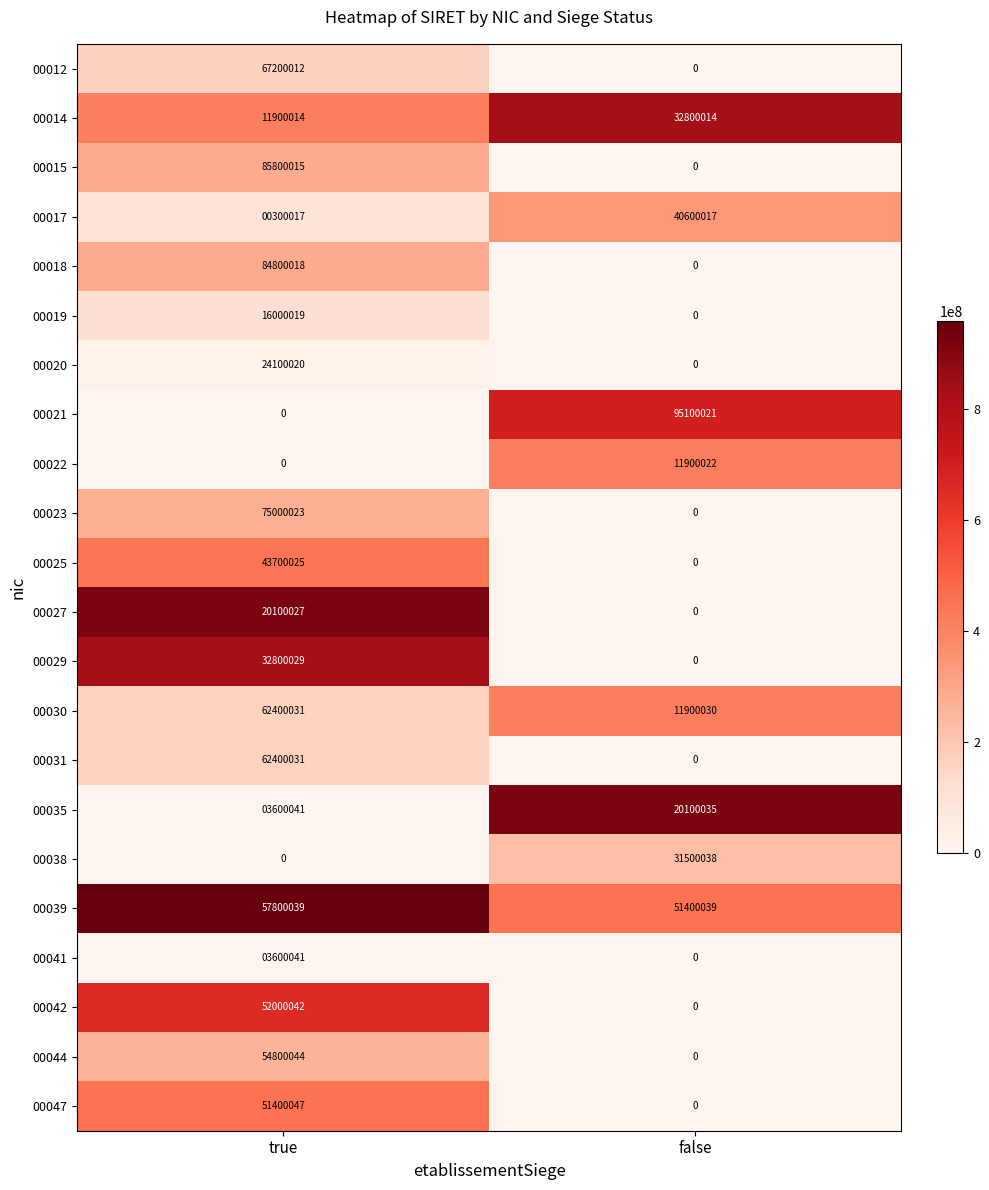

The value of 00029 at false is 0. True or false?

True